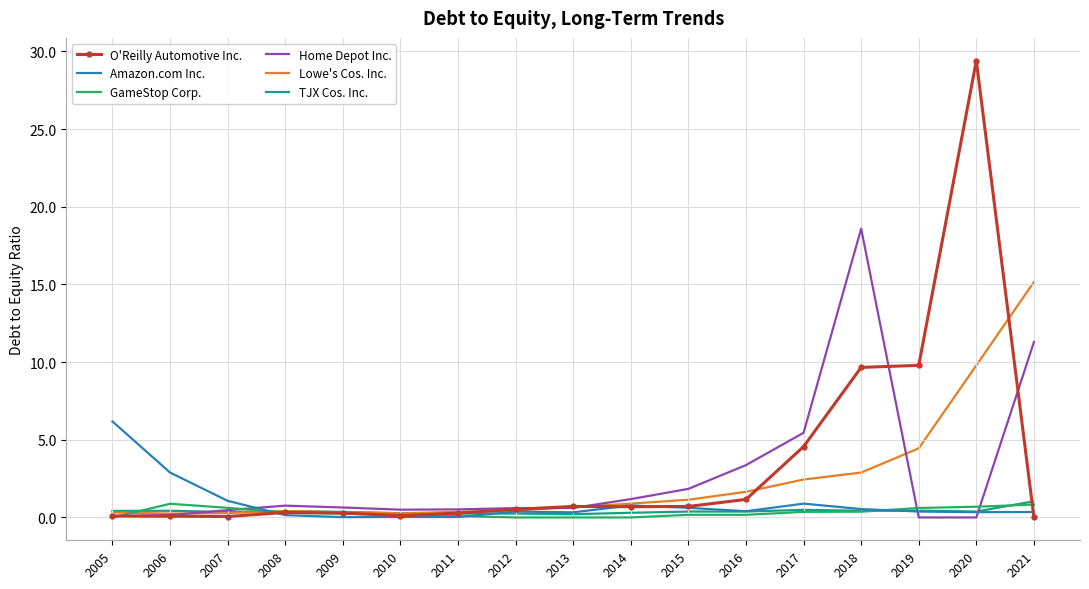

What is the maximum value shown in the chart?

29.4